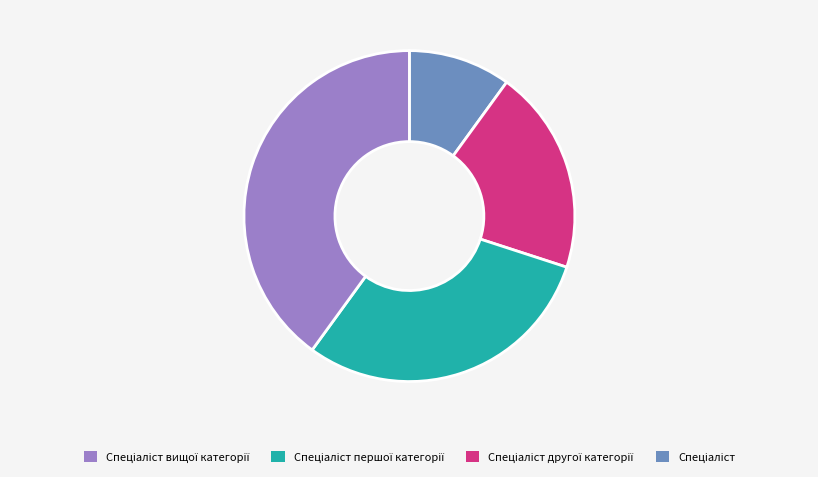

Does any single category account for the majority?

No